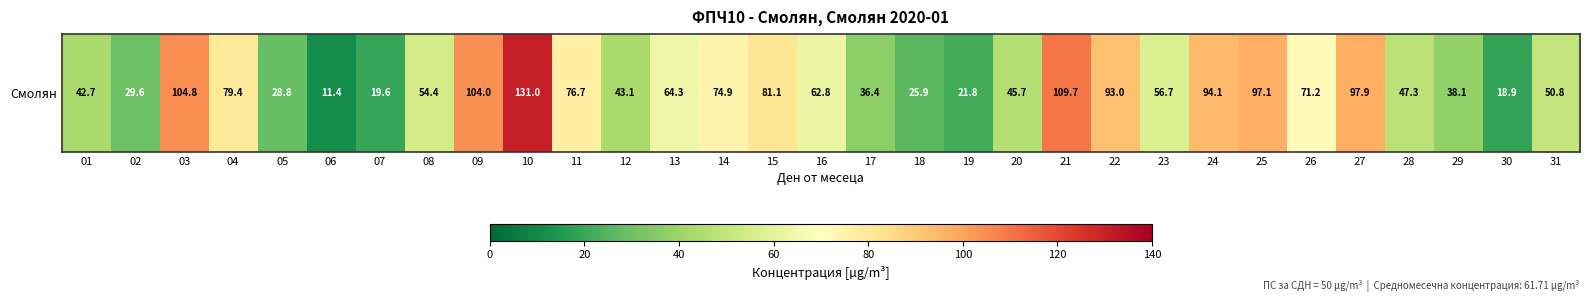

What is the approximate value at 14?

74.9